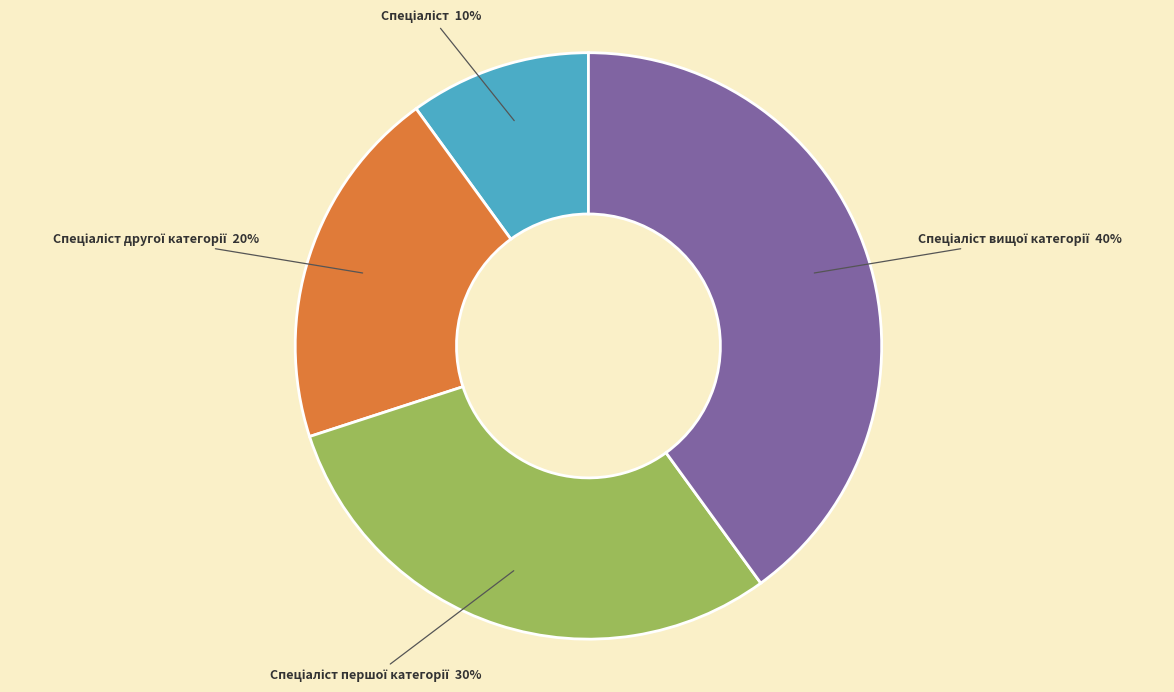

How many segments does this pie chart have?

4